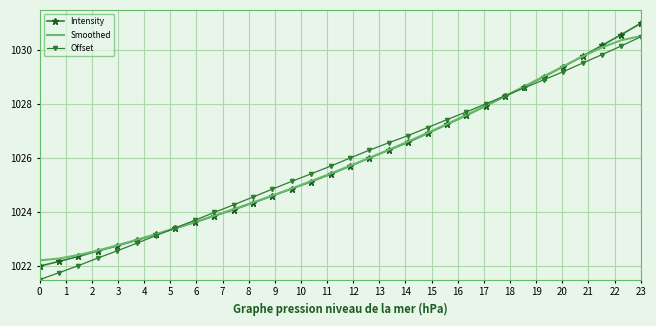

At how many categories does at least one series exceed 1025?

19